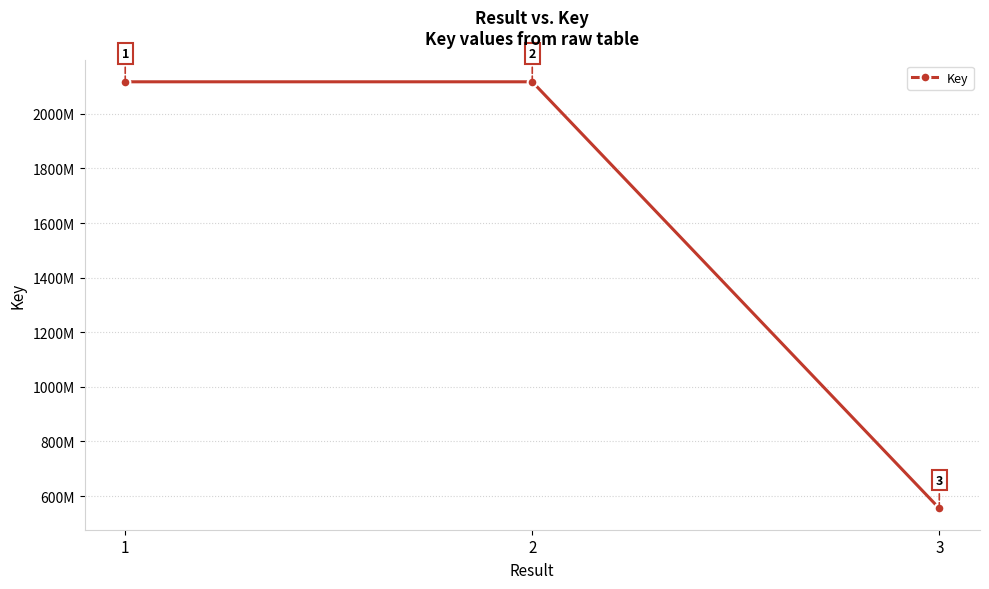

Does the chart have visible grid lines?

Yes